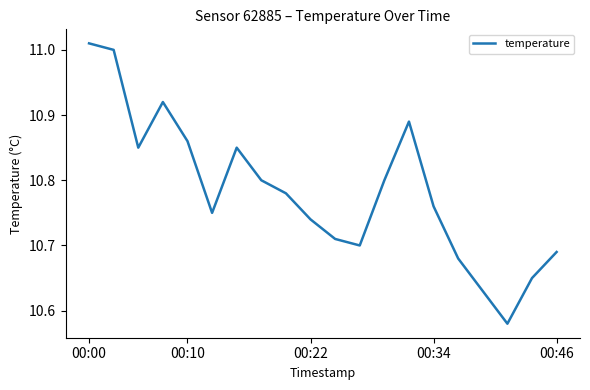

What is the difference between the maximum and minimum values?

0.4